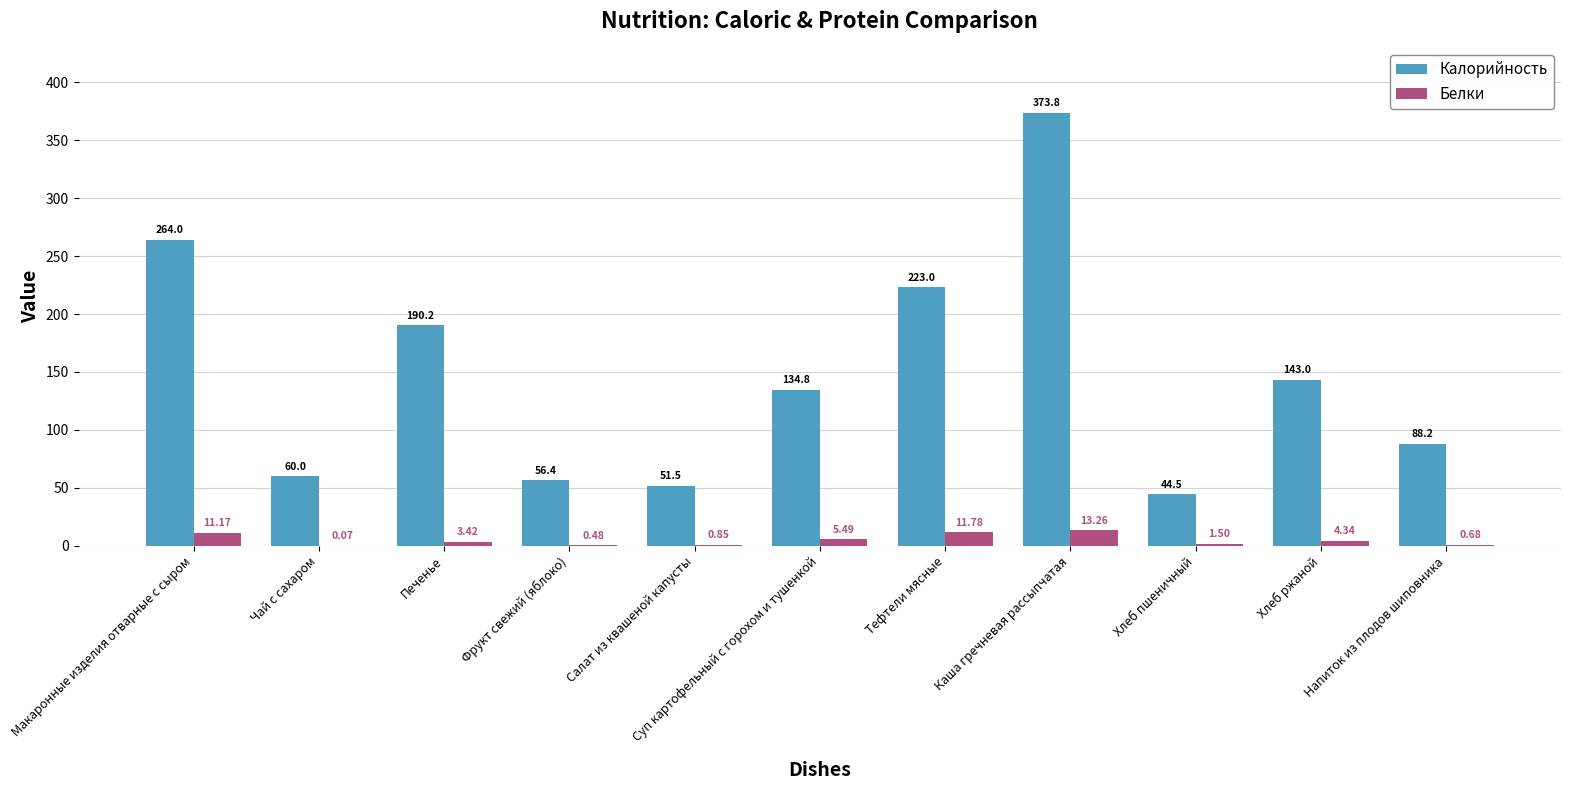

How many groups of bars are there?

11